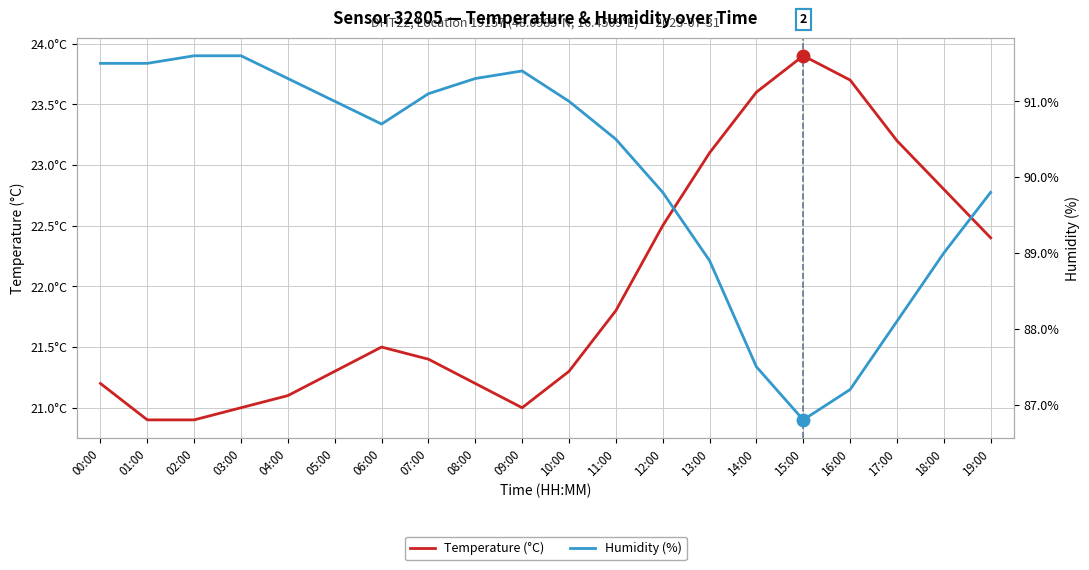

How many lines are shown in the chart?

2